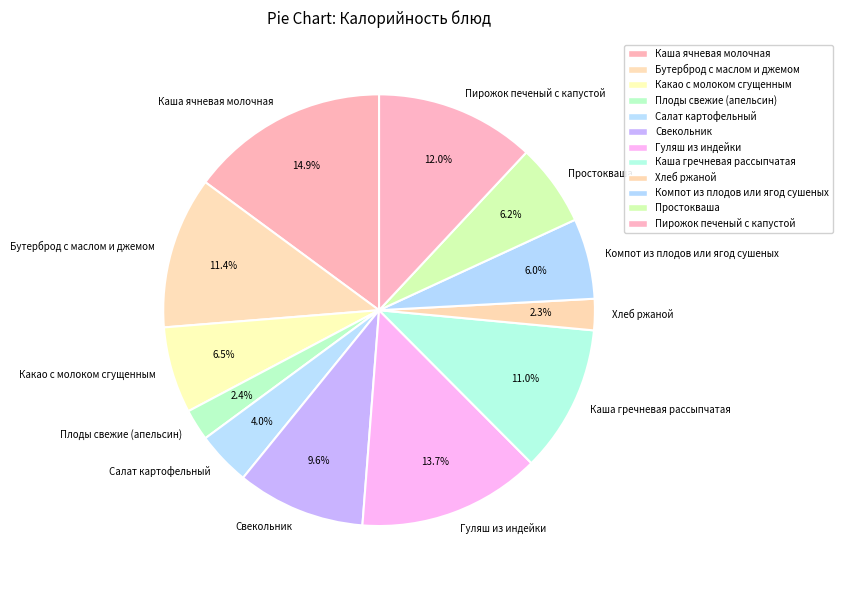

The Какао с молоком сгущенным slice represents 1% of the pie. True or false?

False